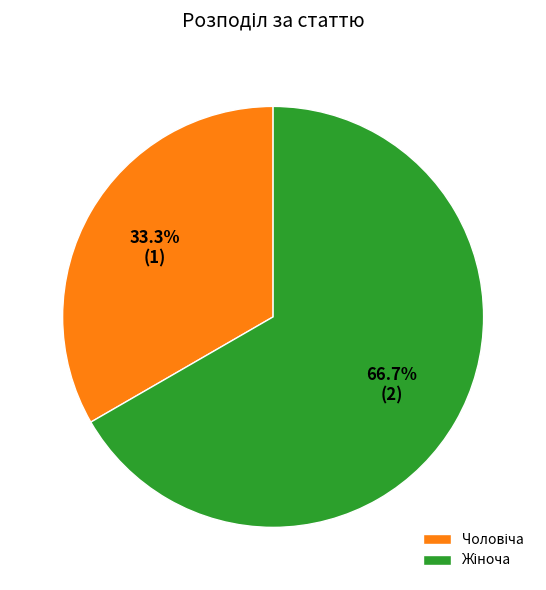

To the nearest percent, what is the average slice percentage?

50%